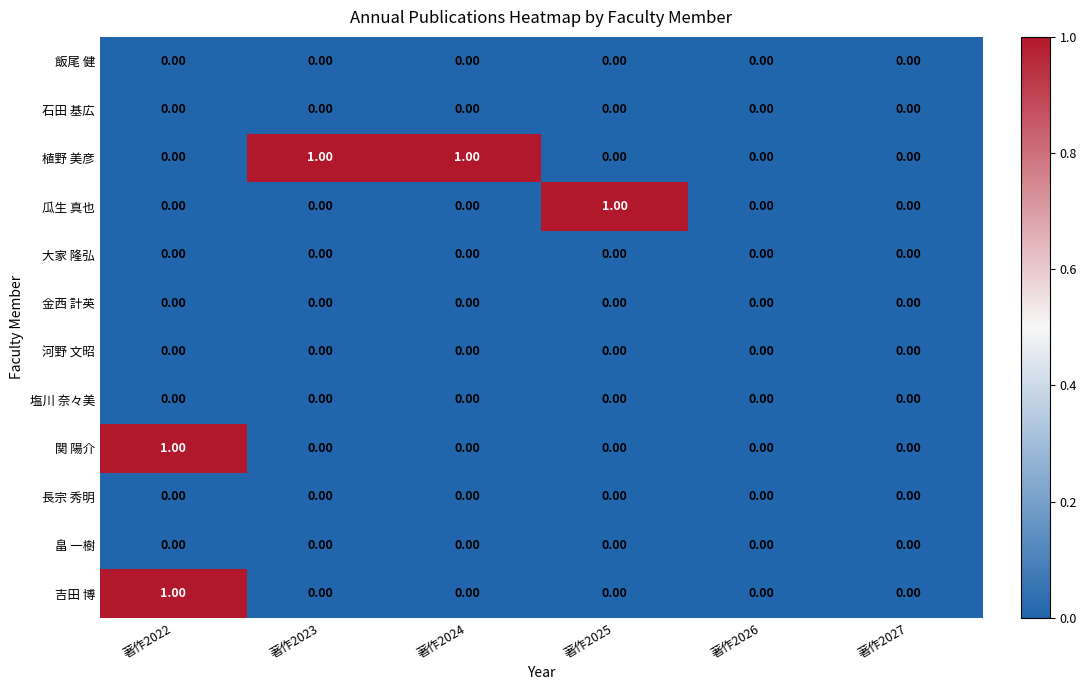

At which category is the sum across all series the highest?

著作2022